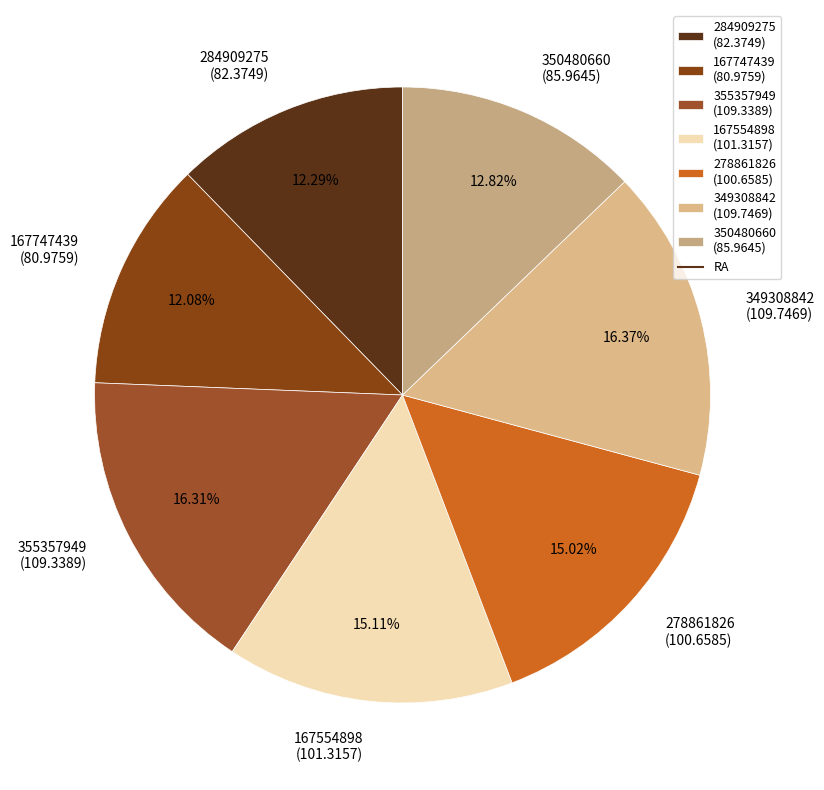

Which has a higher value, 355357949 (109.3389) or 284909275 (82.3749)?

355357949 (109.3389)